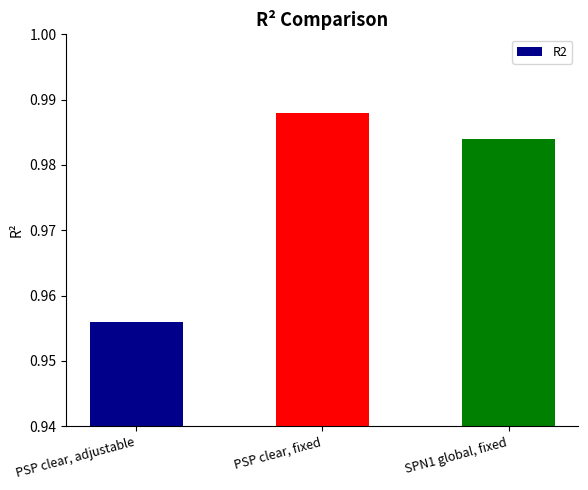

List the labels in order of value, smallest first.

PSP clear, adjustable, SPN1 global, fixed, PSP clear, fixed